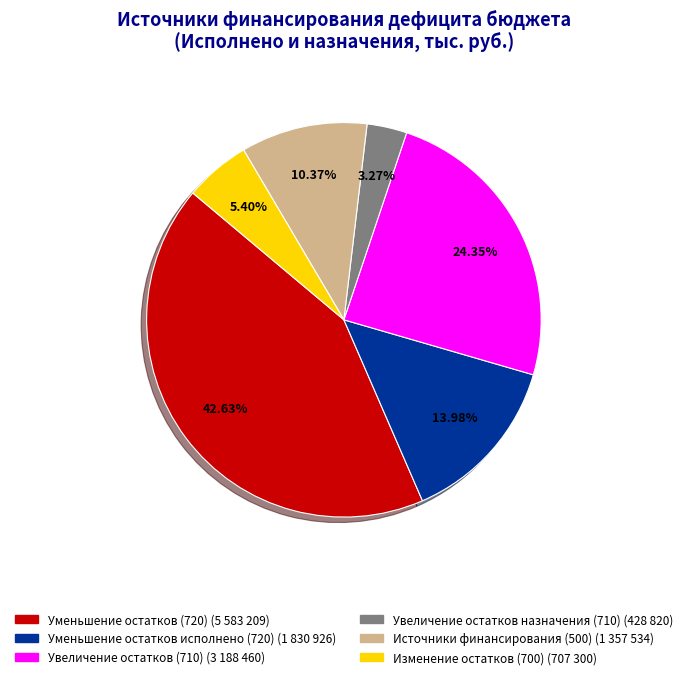

To the nearest percent, what portion does Источники финансирования (500) represent?

10%